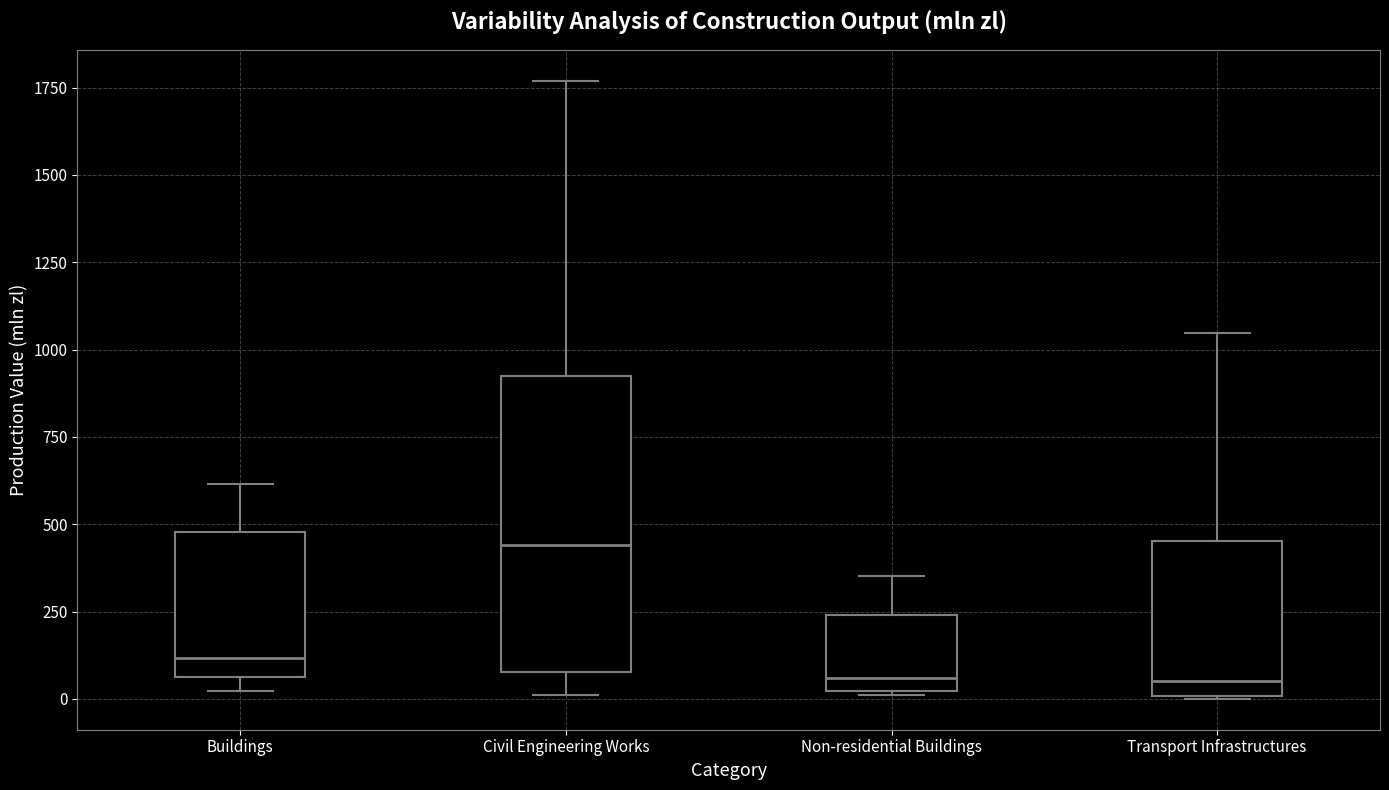

Where does the median line of the box for Transport Infrastructures sit on the y-axis? The values are not printed on the chart, so give them approximately, as read against the axis.

50